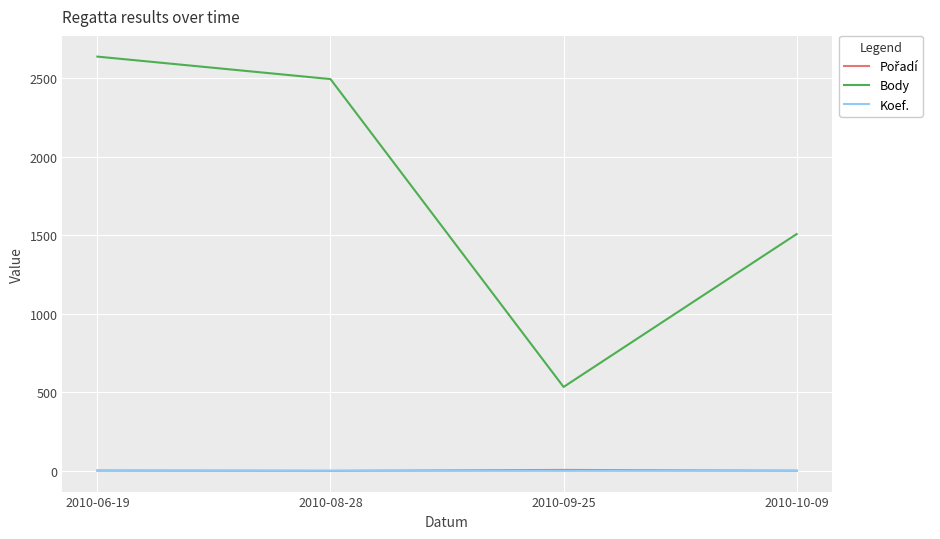

True or false: Body and Koef. cross at least once.

False